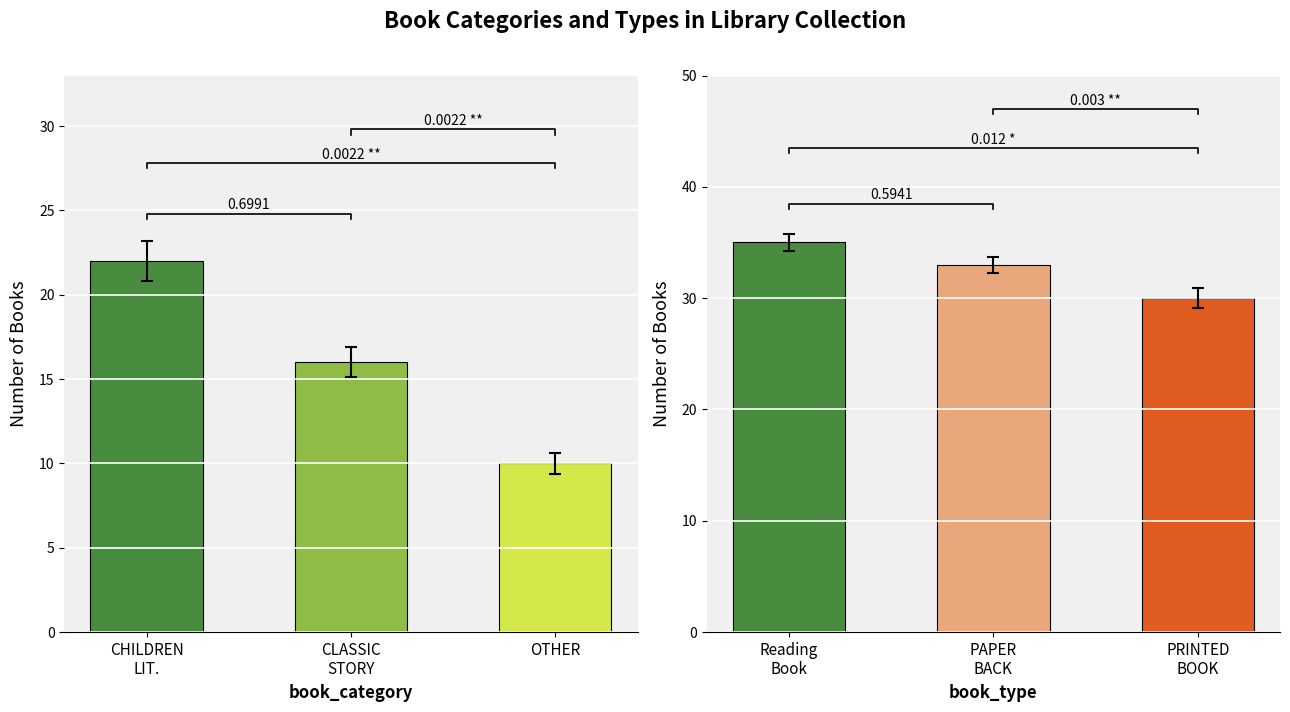

What is the lowest value of the book_category series?

10